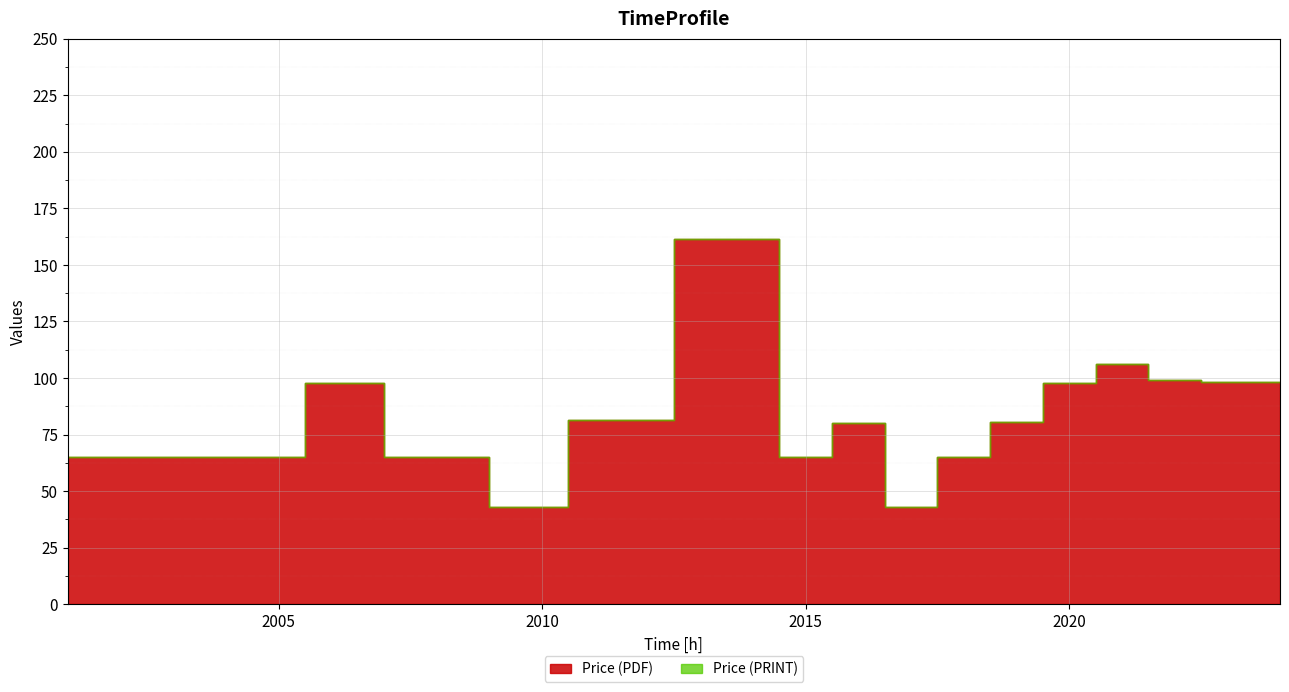

What is the smallest value displayed?

43